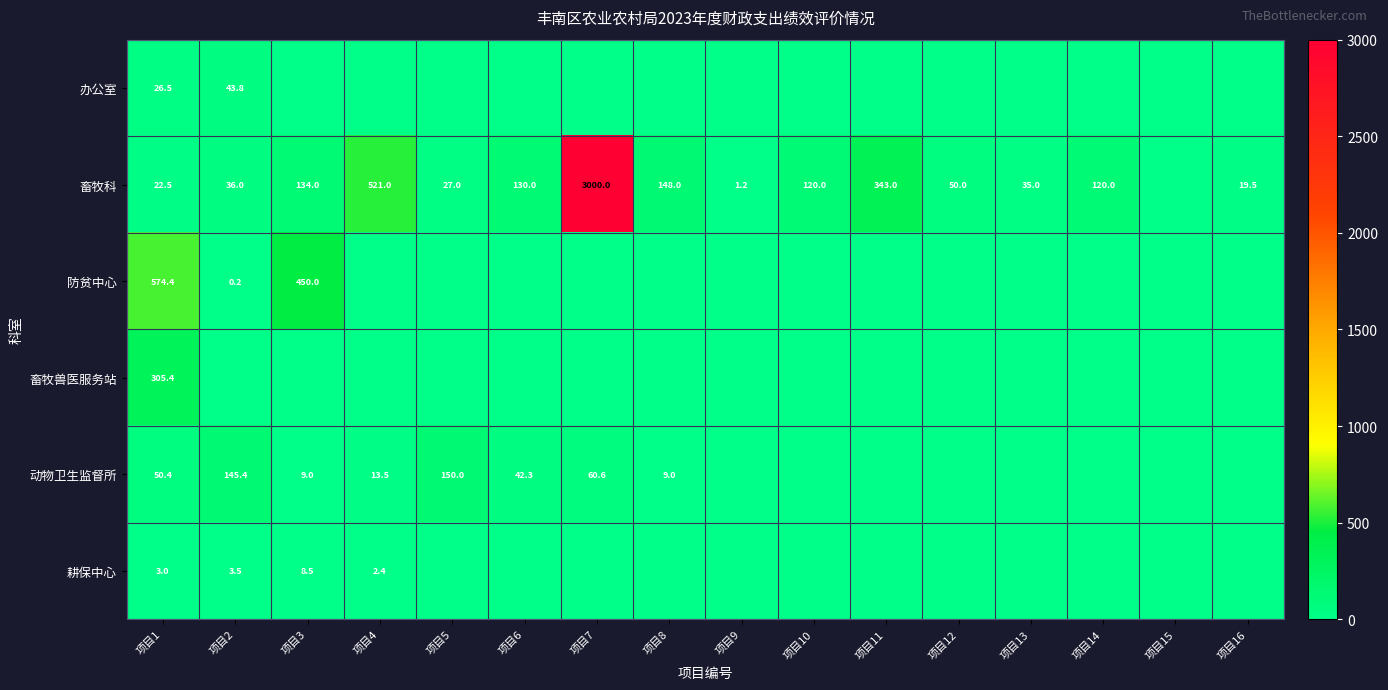

The 耕保中心 series shows 3.8 at 项目4. True or false?

False